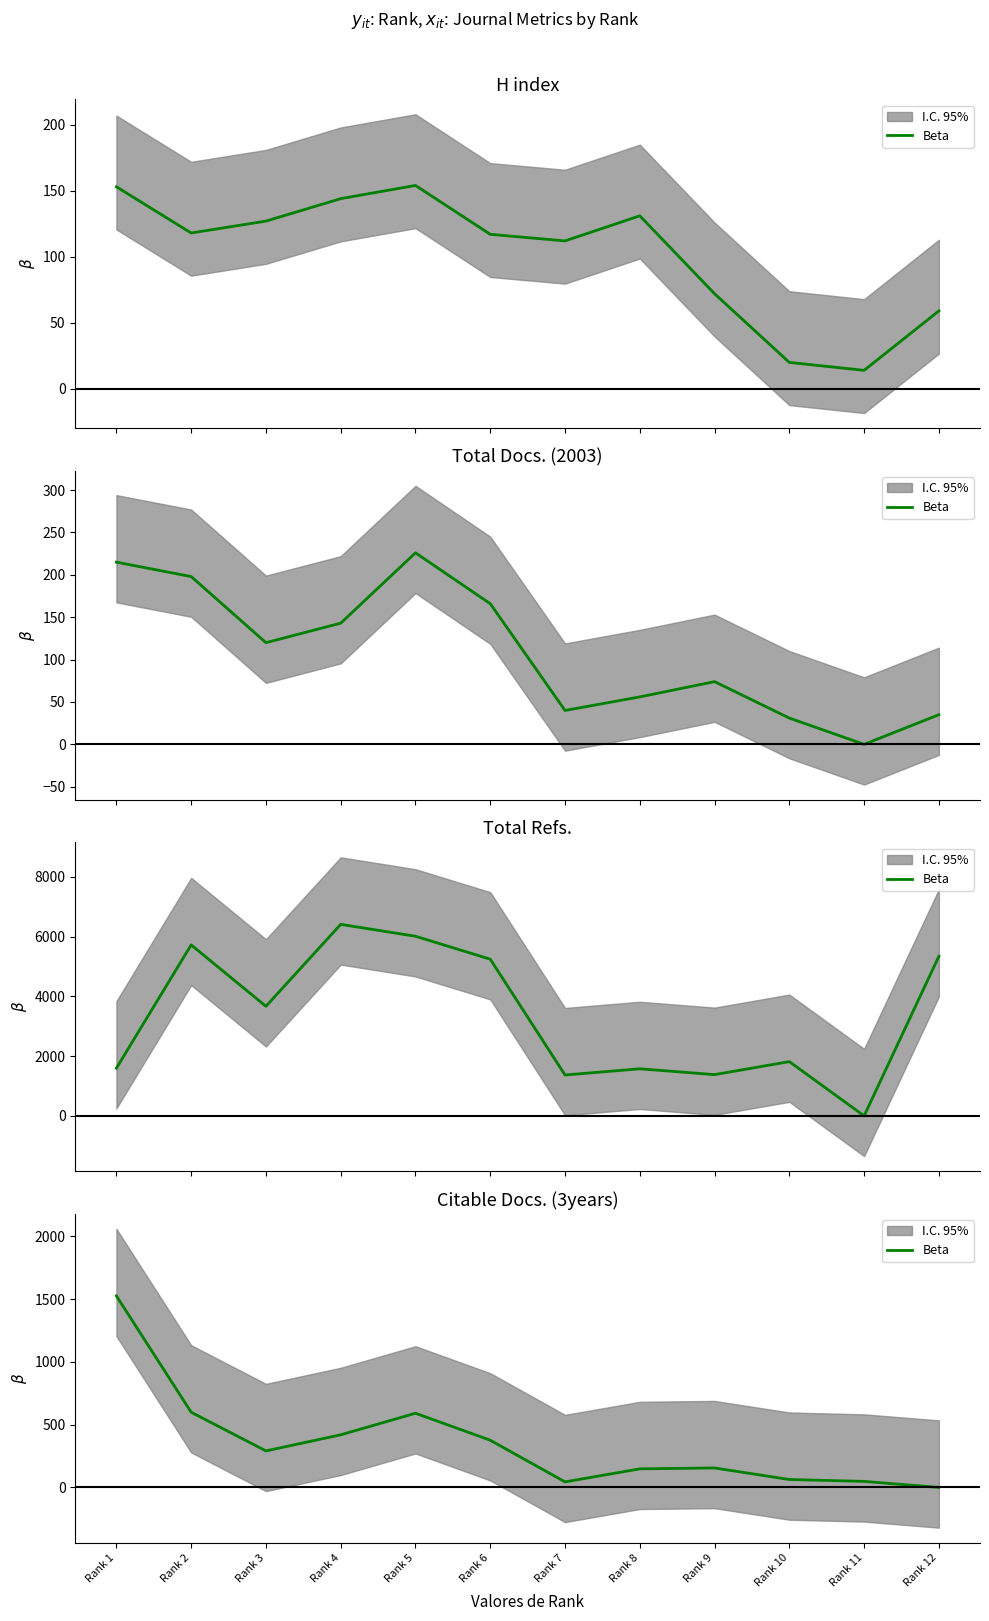

Between Rank 3 and Rank 1, which is larger?

Rank 1